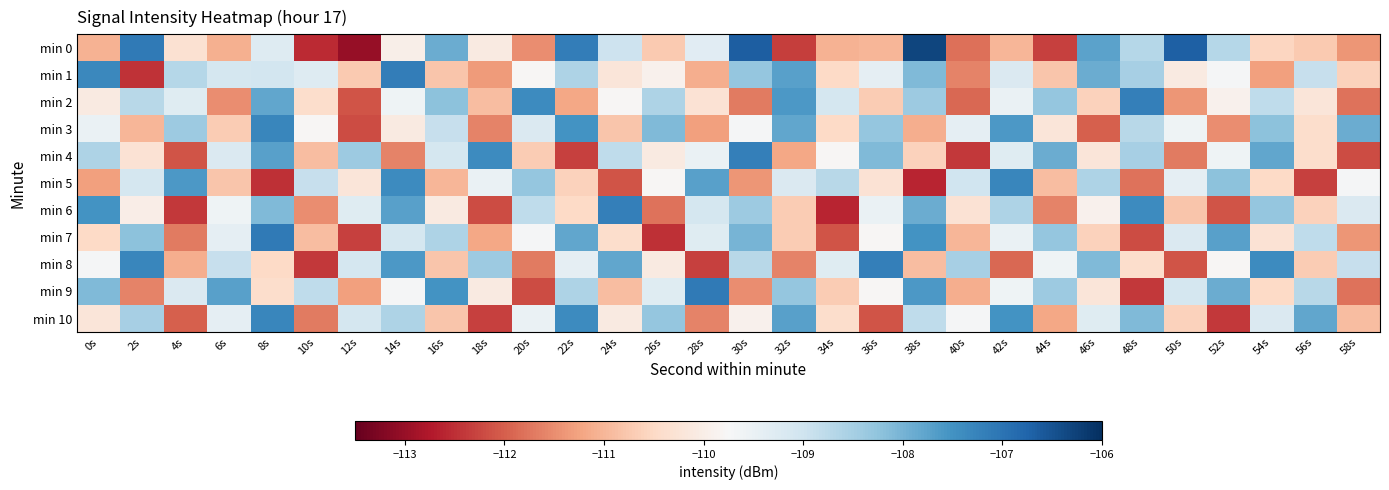

Reading left to right, list all the values displayed in this chart.

min 0: 0s=-111.0	2s=-107.1	4s=-110.3	6s=-111.1	8s=-109.3	10s=-112.5	12s=-113.0	14s=-110.0	16s=-107.9	18s=-110.1	20s=-111.5	22s=-107.2	24s=-109.0	26s=-110.7	28s=-109.3	30s=-106.7	32s=-112.3	34s=-111.1	36s=-111.0	38s=-106.3	40s=-111.8	42s=-111.0	44s=-112.3	46s=-107.7	48s=-108.7	50s=-106.7	52s=-108.7	54s=-110.5	56s=-110.7	58s=-111.4
min 1: 0s=-107.3	2s=-112.5	4s=-108.7	6s=-109.1	8s=-109.1	10s=-109.3	12s=-110.7	14s=-107.2	16s=-110.8	18s=-111.4	20s=-109.8	22s=-108.6	24s=-110.2	26s=-109.9	28s=-111.1	30s=-108.3	32s=-107.7	34s=-110.5	36s=-109.4	38s=-108.1	40s=-111.6	42s=-109.2	44s=-110.8	46s=-107.9	48s=-108.5	50s=-110.1	52s=-109.7	54s=-111.3	56s=-108.9	58s=-110.6
min 2: 0s=-110.1	2s=-108.7	4s=-109.3	6s=-111.5	8s=-107.8	10s=-110.4	12s=-112.1	14s=-109.6	16s=-108.2	18s=-110.9	20s=-107.4	22s=-111.2	24s=-109.8	26s=-108.6	28s=-110.3	30s=-111.7	32s=-107.6	34s=-109.1	36s=-110.7	38s=-108.4	40s=-111.9	42s=-109.5	44s=-108.3	46s=-110.6	48s=-107.2	50s=-111.4	52s=-109.9	54s=-108.8	56s=-110.2	58s=-111.8
min 3: 0s=-109.5	2s=-111.0	4s=-108.4	6s=-110.7	8s=-107.3	10s=-109.8	12s=-112.2	14s=-110.1	16s=-108.9	18s=-111.6	20s=-109.2	22s=-107.5	24s=-110.8	26s=-108.1	28s=-111.3	30s=-109.7	32s=-107.8	34s=-110.5	36s=-108.3	38s=-111.1	40s=-109.4	42s=-107.6	44s=-110.2	46s=-112.0	48s=-108.7	50s=-109.6	52s=-111.5	54s=-108.2	56s=-110.4	58s=-107.9
min 4: 0s=-108.6	2s=-110.3	4s=-112.1	6s=-109.2	8s=-107.7	10s=-110.9	12s=-108.4	14s=-111.6	16s=-109.1	18s=-107.4	20s=-110.7	22s=-112.3	24s=-108.8	26s=-110.1	28s=-109.5	30s=-107.2	32s=-111.2	34s=-109.8	36s=-108.1	38s=-110.6	40s=-112.4	42s=-109.3	44s=-107.9	46s=-110.2	48s=-108.5	50s=-111.7	52s=-109.6	54s=-107.8	56s=-110.4	58s=-112.2
min 5: 0s=-111.3	2s=-109.1	4s=-107.6	6s=-110.8	8s=-112.5	10s=-108.9	12s=-110.2	14s=-107.4	16s=-111.0	18s=-109.5	20s=-108.3	22s=-110.6	24s=-112.1	26s=-109.8	28s=-107.7	30s=-111.4	32s=-109.2	34s=-108.7	36s=-110.3	38s=-112.6	40s=-109.0	42s=-107.3	44s=-110.9	46s=-108.6	48s=-111.8	50s=-109.4	52s=-108.2	54s=-110.5	56s=-112.3	58s=-109.7
min 6: 0s=-107.5	2s=-110.0	4s=-112.4	6s=-109.6	8s=-108.1	10s=-111.5	12s=-109.3	14s=-107.7	16s=-110.1	18s=-112.2	20s=-108.8	22s=-110.5	24s=-107.2	26s=-111.8	28s=-109.1	30s=-108.4	32s=-110.7	34s=-112.6	36s=-109.5	38s=-107.9	40s=-110.3	42s=-108.6	44s=-111.6	46s=-109.9	48s=-107.4	50s=-110.8	52s=-112.1	54s=-108.3	56s=-110.6	58s=-109.2
min 7: 0s=-110.5	2s=-108.2	4s=-111.7	6s=-109.4	8s=-107.1	10s=-110.9	12s=-112.3	14s=-109.1	16s=-108.6	18s=-111.2	20s=-109.7	22s=-107.8	24s=-110.4	26s=-112.5	28s=-109.3	30s=-108.0	32s=-110.7	34s=-112.1	36s=-109.8	38s=-107.5	40s=-111.0	42s=-109.5	44s=-108.3	46s=-110.6	48s=-112.2	50s=-109.2	52s=-107.7	54s=-110.3	56s=-108.8	58s=-111.4
min 8: 0s=-109.7	2s=-107.3	4s=-111.1	6s=-108.9	8s=-110.5	10s=-112.4	12s=-109.1	14s=-107.6	16s=-110.8	18s=-108.4	20s=-111.7	22s=-109.4	24s=-107.8	26s=-110.1	28s=-112.3	30s=-108.7	32s=-111.6	34s=-109.3	36s=-107.2	38s=-110.9	40s=-108.5	42s=-111.9	44s=-109.6	46s=-108.1	48s=-110.4	50s=-112.1	52s=-109.8	54s=-107.4	56s=-110.7	58s=-108.9
min 9: 0s=-108.1	2s=-111.6	4s=-109.2	6s=-107.7	8s=-110.4	10s=-108.8	12s=-111.3	14s=-109.7	16s=-107.5	18s=-110.1	20s=-112.2	22s=-108.6	24s=-110.9	26s=-109.3	28s=-107.1	30s=-111.5	32s=-108.3	34s=-110.7	36s=-109.8	38s=-107.6	40s=-111.1	42s=-109.6	44s=-108.4	46s=-110.2	48s=-112.4	50s=-109.1	52s=-107.9	54s=-110.5	56s=-108.7	58s=-111.8
min 10: 0s=-110.2	2s=-108.5	4s=-112.0	6s=-109.4	8s=-107.3	10s=-111.7	12s=-109.1	14s=-108.6	16s=-110.8	18s=-112.3	20s=-109.5	22s=-107.4	24s=-110.1	26s=-108.3	28s=-111.6	30s=-109.9	32s=-107.7	34s=-110.4	36s=-112.1	38s=-108.8	40s=-109.7	42s=-107.5	44s=-111.2	46s=-109.3	48s=-108.1	50s=-110.6	52s=-112.4	54s=-109.2	56s=-107.8	58s=-110.9